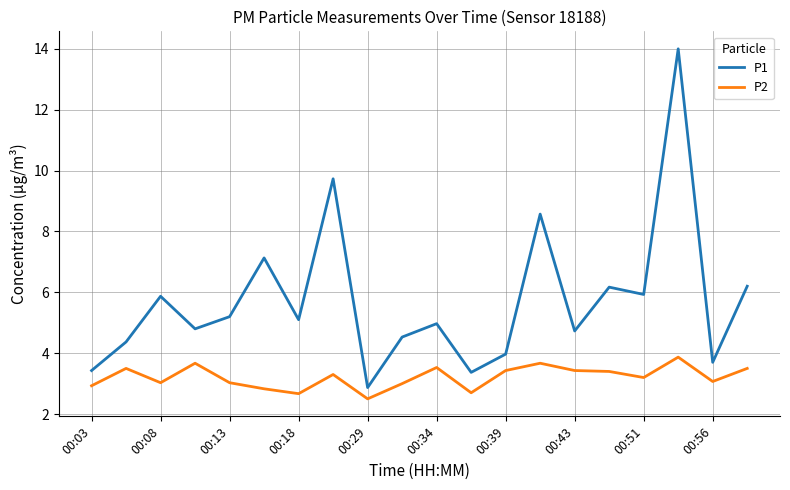

What is the minimum value shown in the chart?

2.5